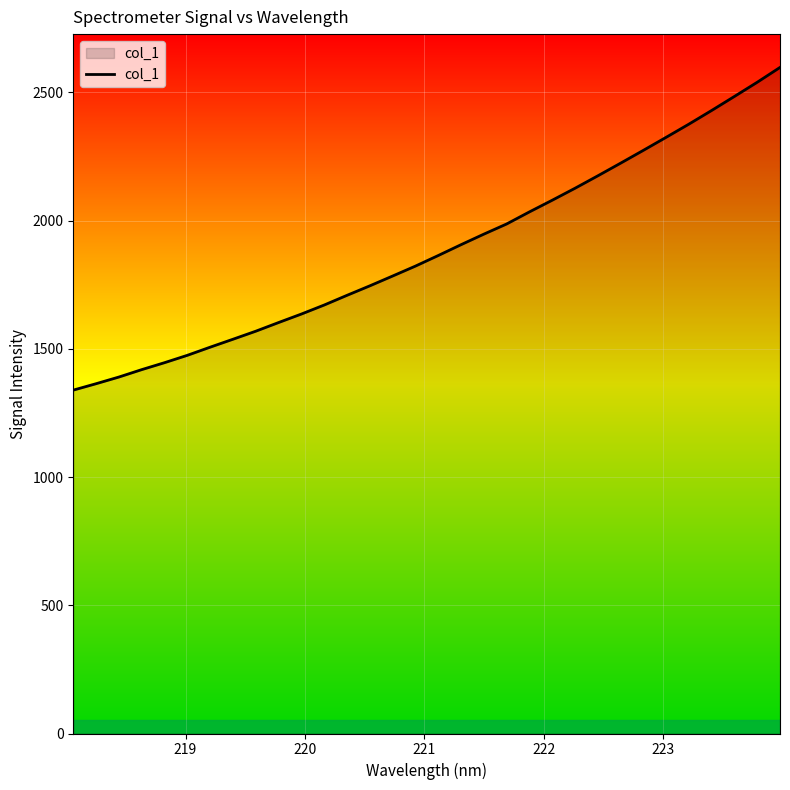

What is the minimum value shown in the chart?

1338.8